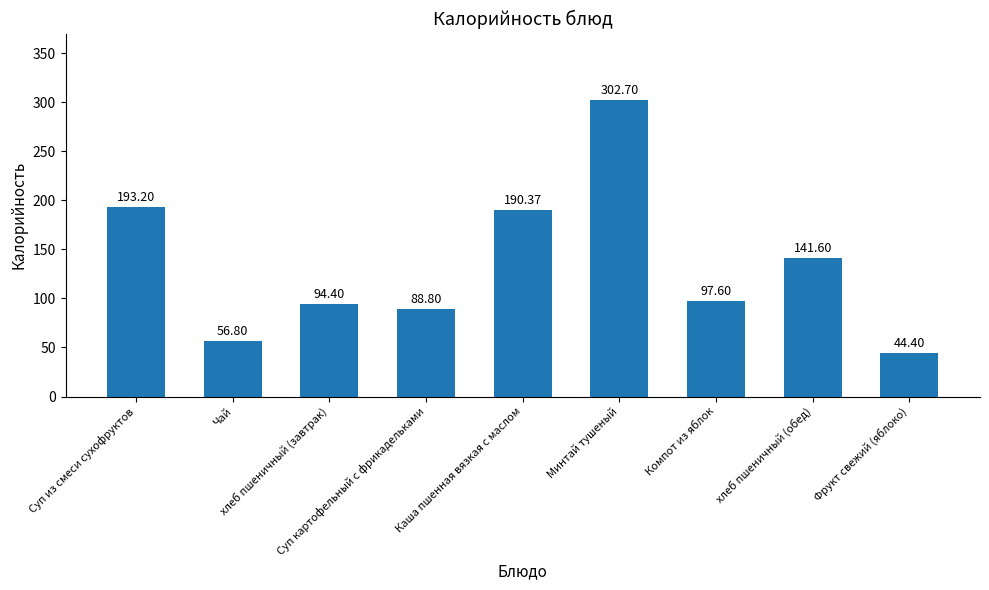

How many bars are there in total?

9